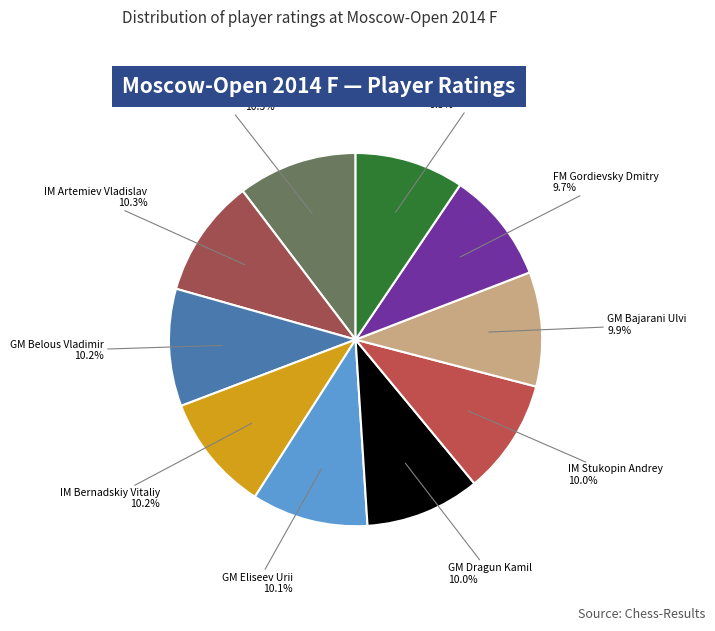

How many slices are in this pie chart?

10